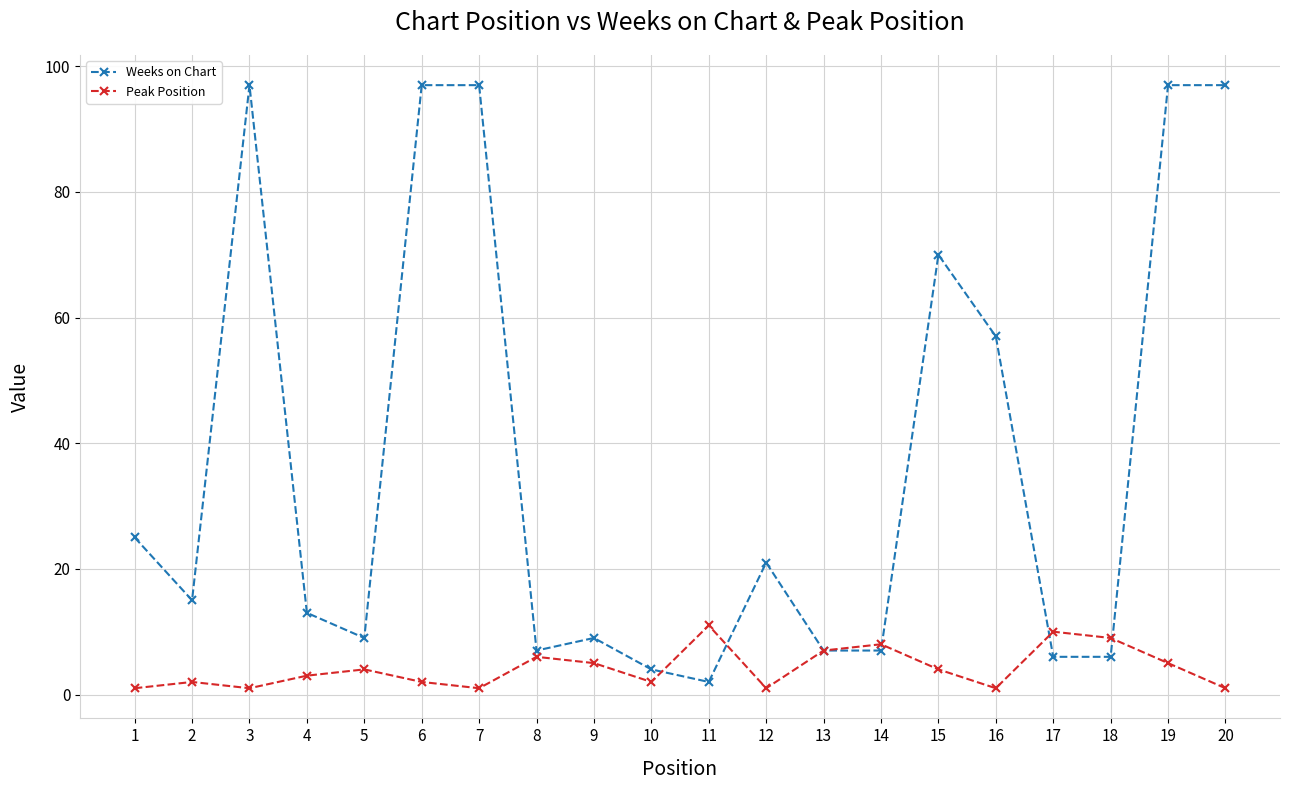

Where is Weeks on Chart nearest to the value 49?

16